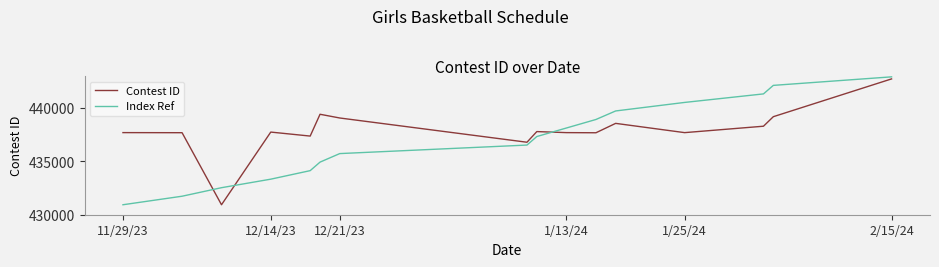

What is the minimum value for Contest ID?

430936